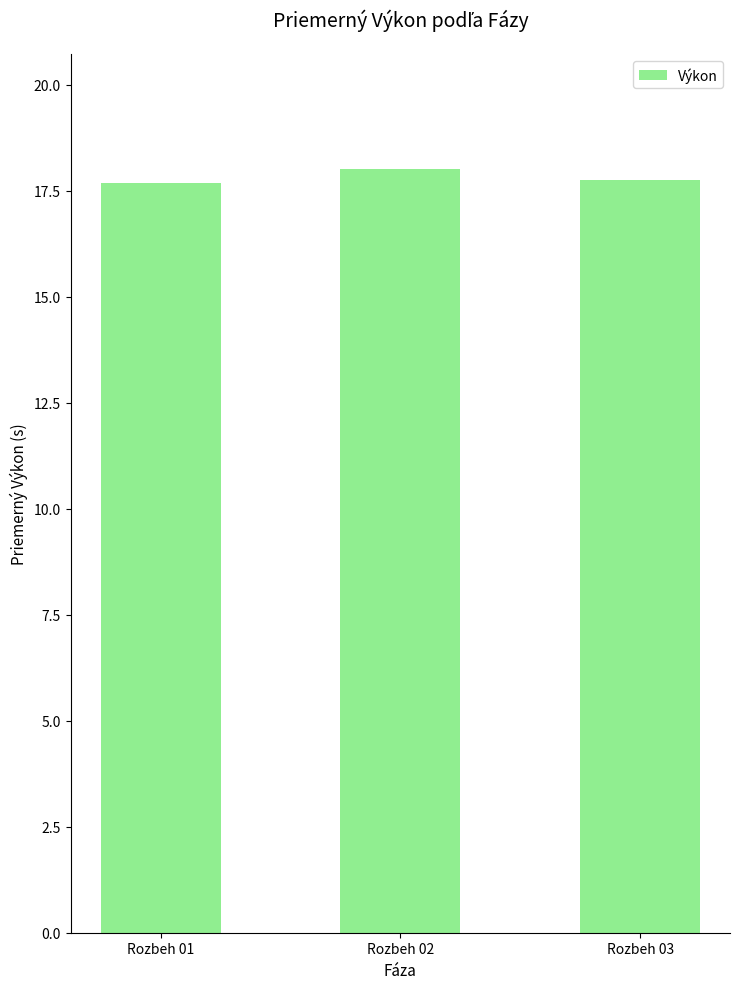

What is the maximum value shown in the chart?

18.0